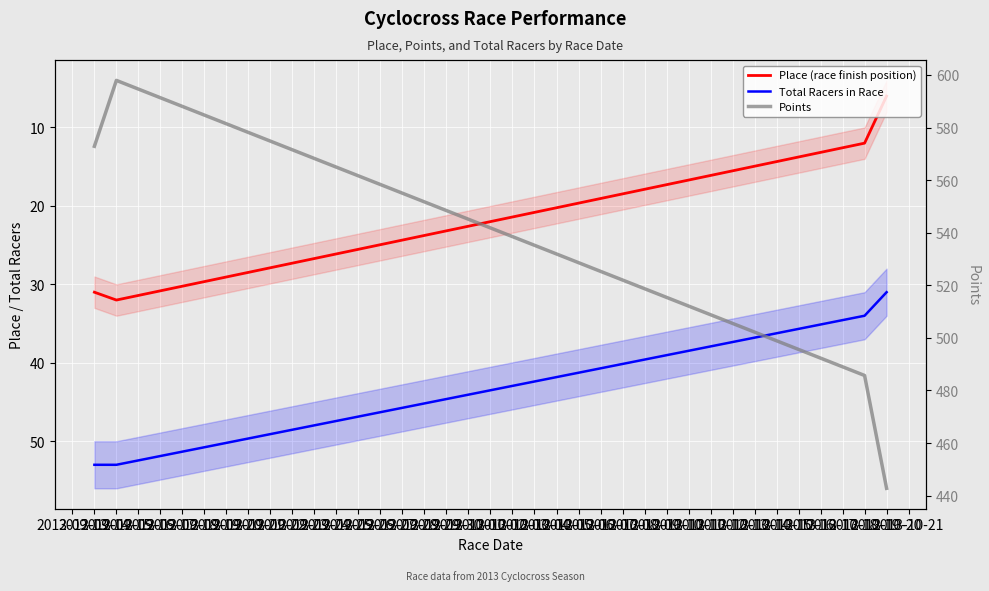

Reading left to right, list all the values displayed in this chart.

Place (race finish position): 31.0	32.0	12.0	6.0
Total Racers in Race: 53.0	53.0	34.0	31.0
Points: 572.9	597.9	485.7	442.8